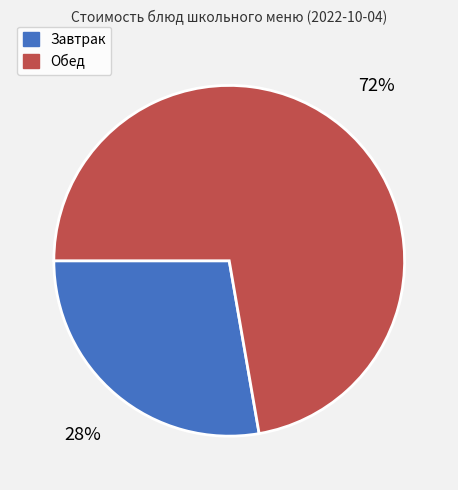

Is there a majority slice in this chart?

Yes